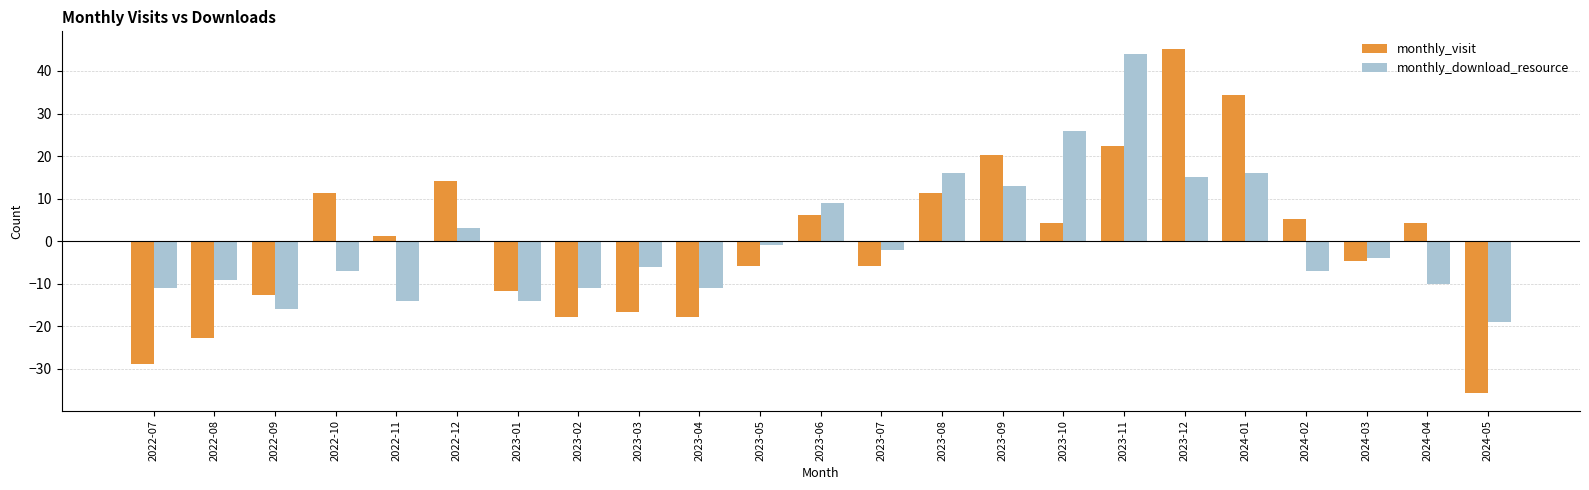

What is the spread (max minus min) of values at 2022-11?

15.3